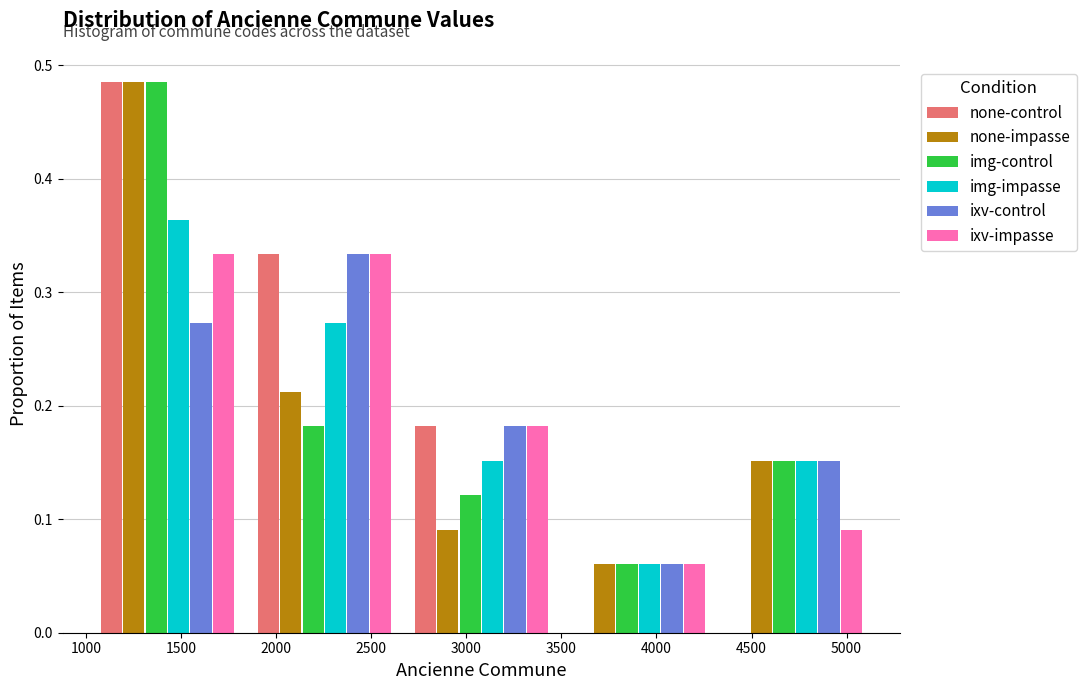

Reading left to right, list every range on the x-axis with the height of the bar of each series over it. Neither the bar edges nor the heights are printed on the chart, so give them approximately, as read against the axes.

1000 to 1850: none-control=0.48	none-impasse=0.48	img-control=0.48	img-impasse=0.36	ixv-control=0.27	ixv-impasse=0.33
1850 to 2650: none-control=0.33	none-impasse=0.21	img-control=0.18	img-impasse=0.27	ixv-control=0.33	ixv-impasse=0.33
2650 to 3500: none-control=0.18	none-impasse=0.09	img-control=0.12	img-impasse=0.15	ixv-control=0.18	ixv-impasse=0.18
3500 to 4300: none-control=0	none-impasse=0.06	img-control=0.06	img-impasse=0.06	ixv-control=0.06	ixv-impasse=0.06
4300 to 5150: none-control=0	none-impasse=0.15	img-control=0.15	img-impasse=0.15	ixv-control=0.15	ixv-impasse=0.09